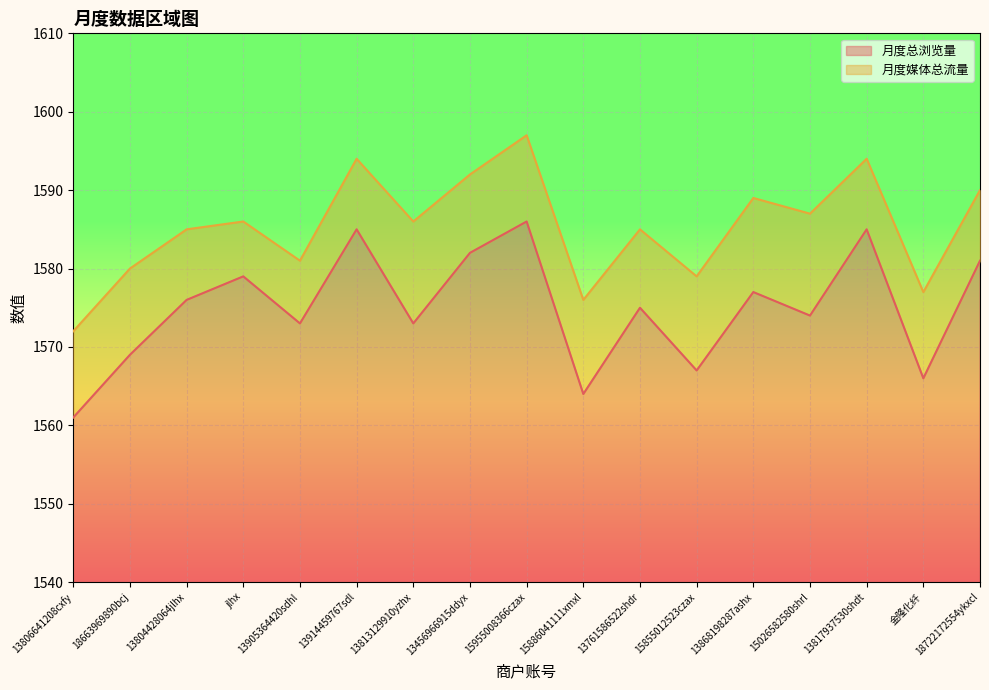

True or false: 月度总浏览量 and 月度媒体总流量 intersect in this chart.

False